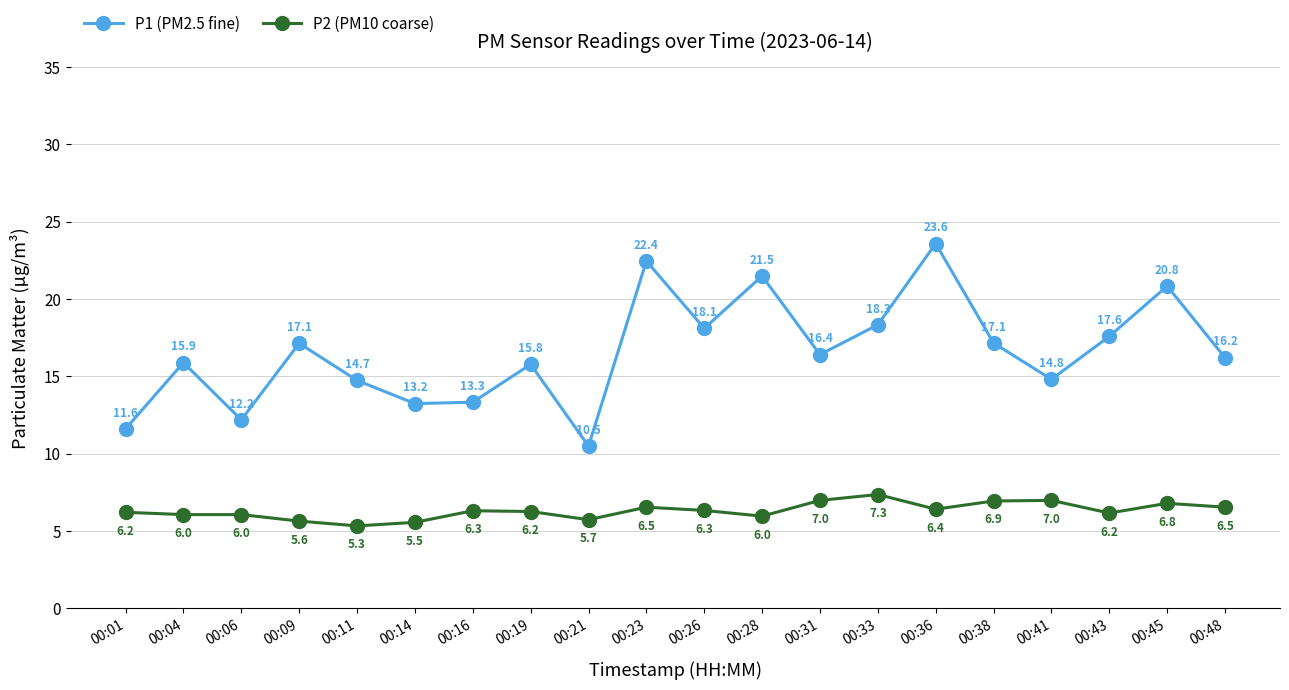

True or false: P1 (PM2.5 fine) and P2 (PM10 coarse) cross at least once.

False